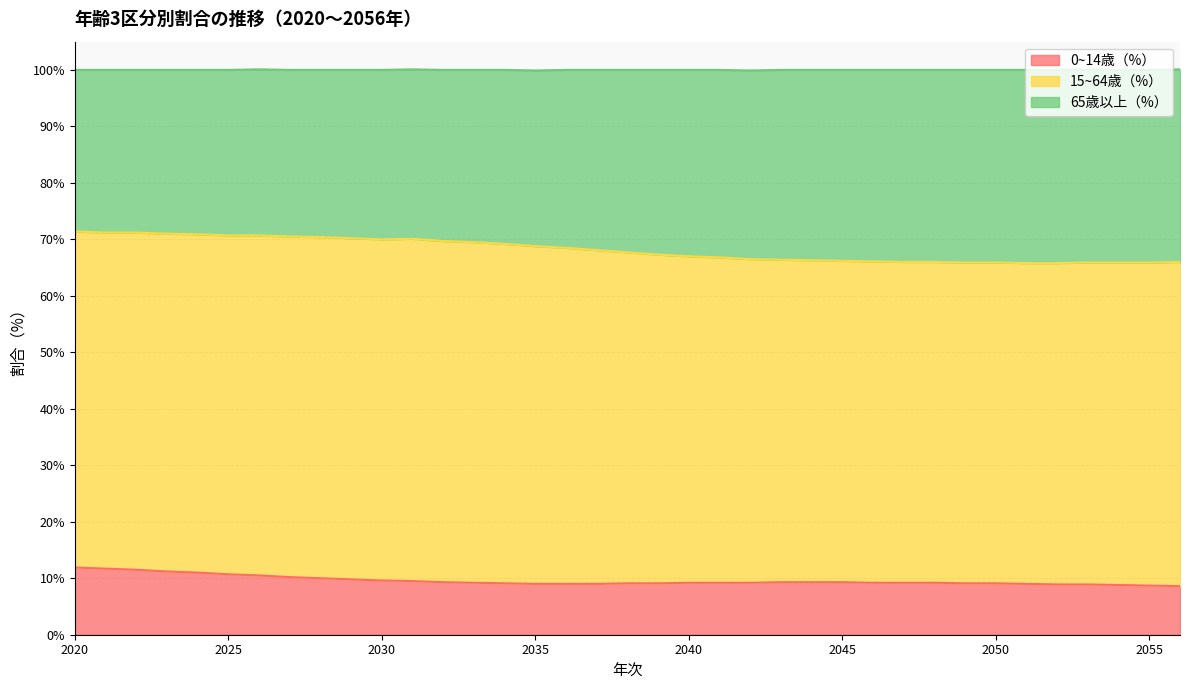

What is the average value of the 0~14歳（%） series?

9.6